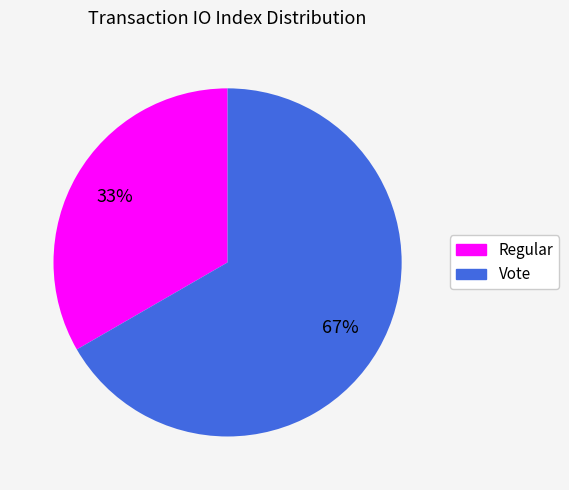

Count the number of slices in the pie.

2